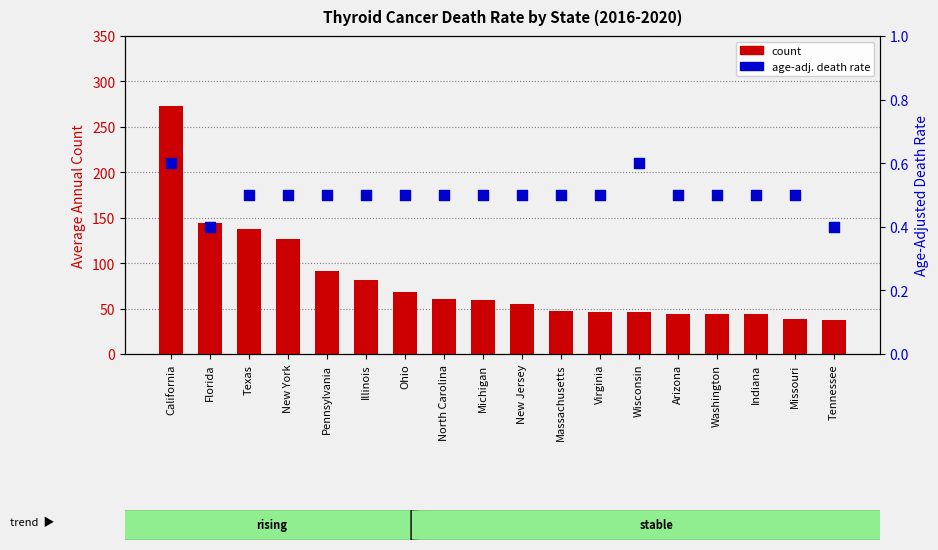

At how many categories does at least one series exceed 205?

1